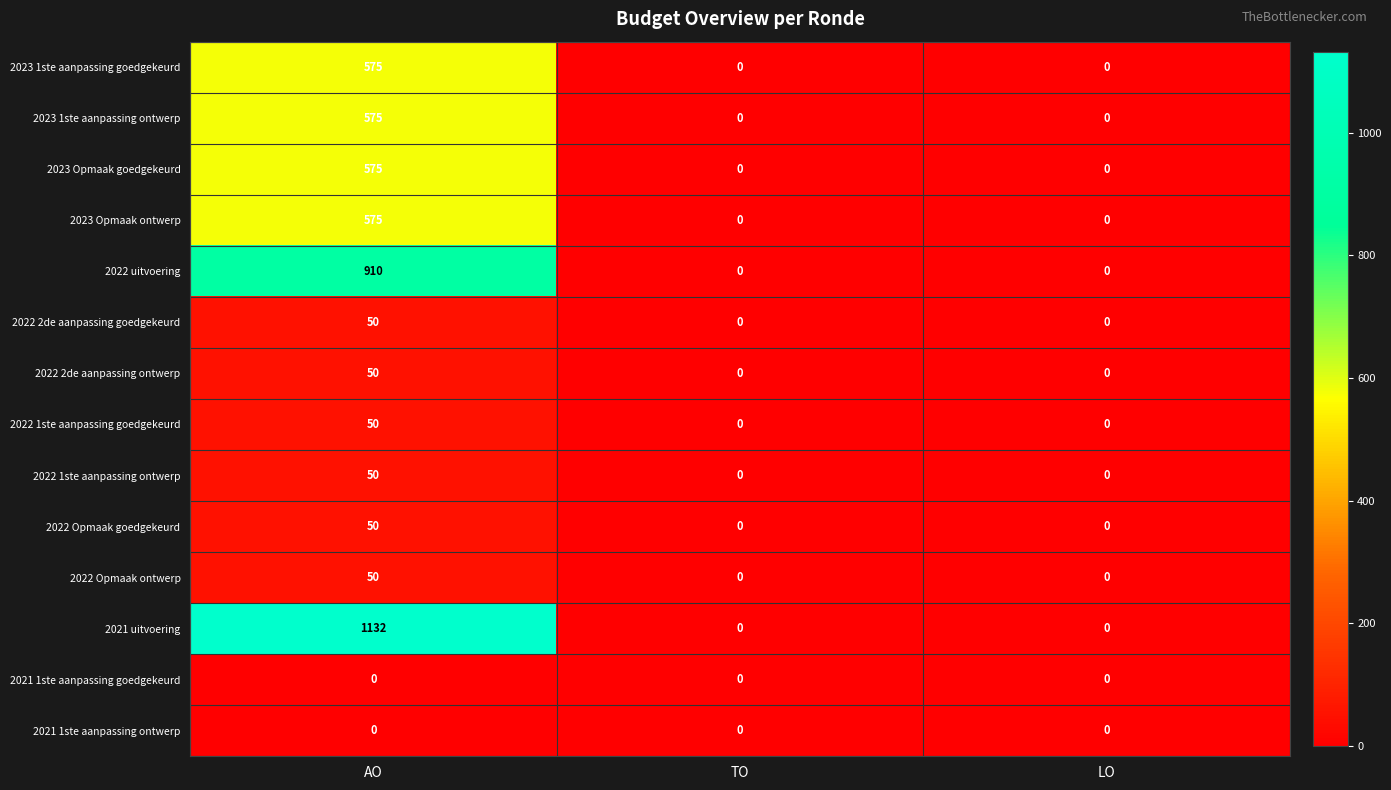

Which label corresponds to the largest value in the chart?

AO